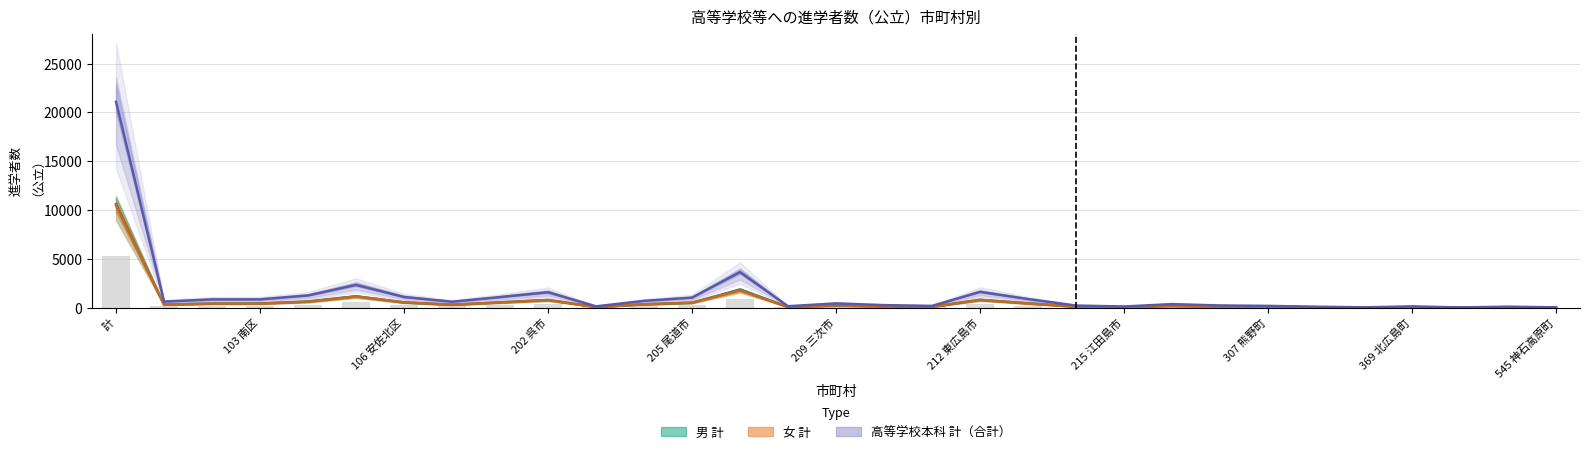

What is the spread (max minus min) of values at 369 北広島町?

98.5